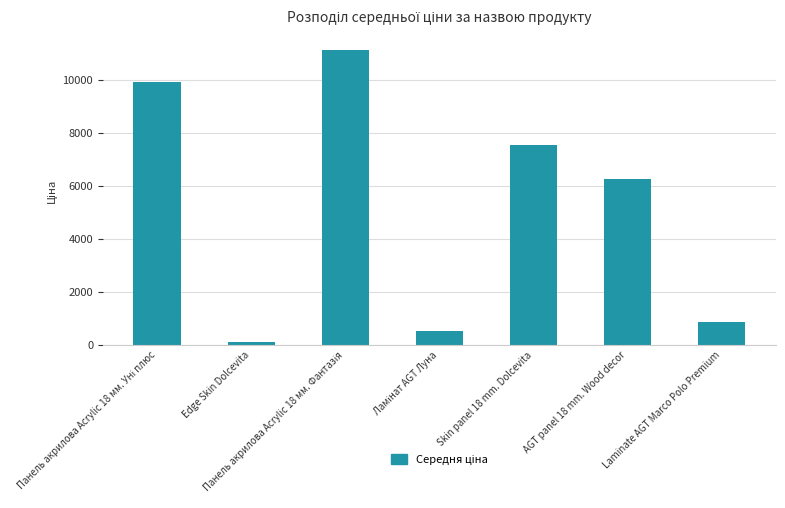

What is the minimum value shown in the chart?

113.3